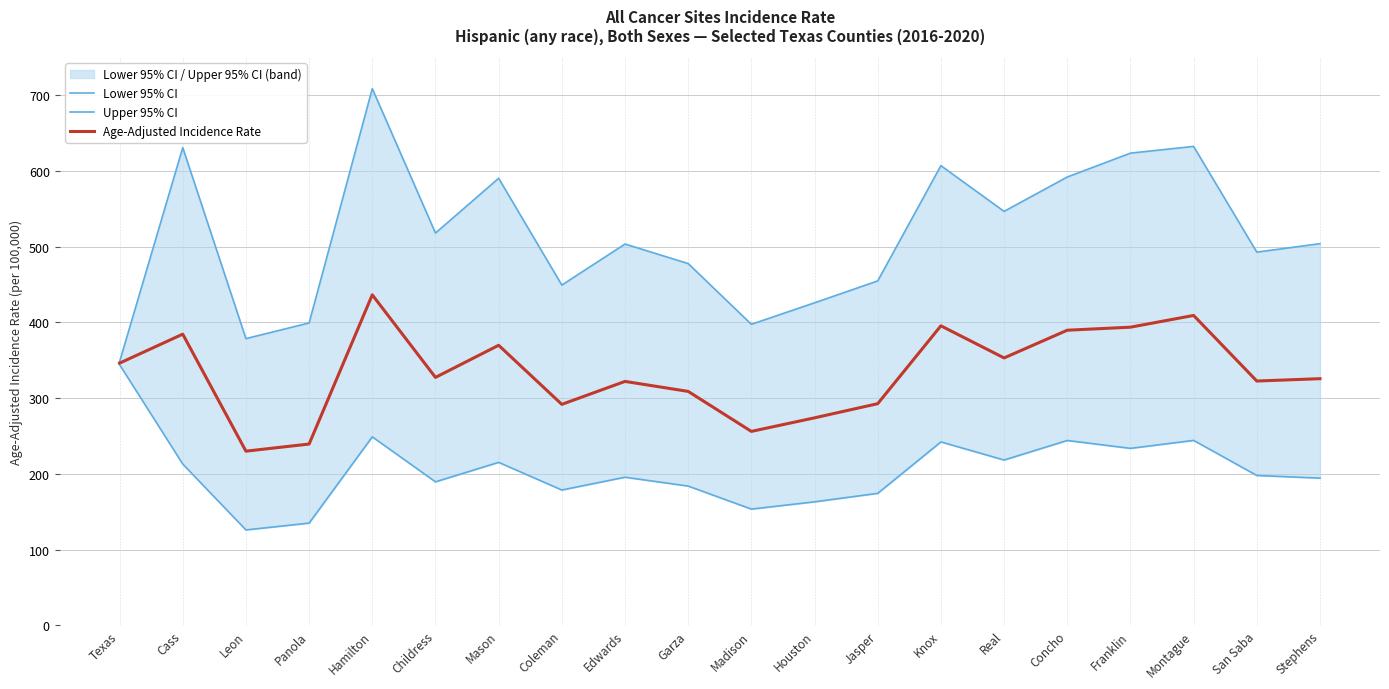

What is the average value of the Age-Adjusted Incidence Rate series?

333.4